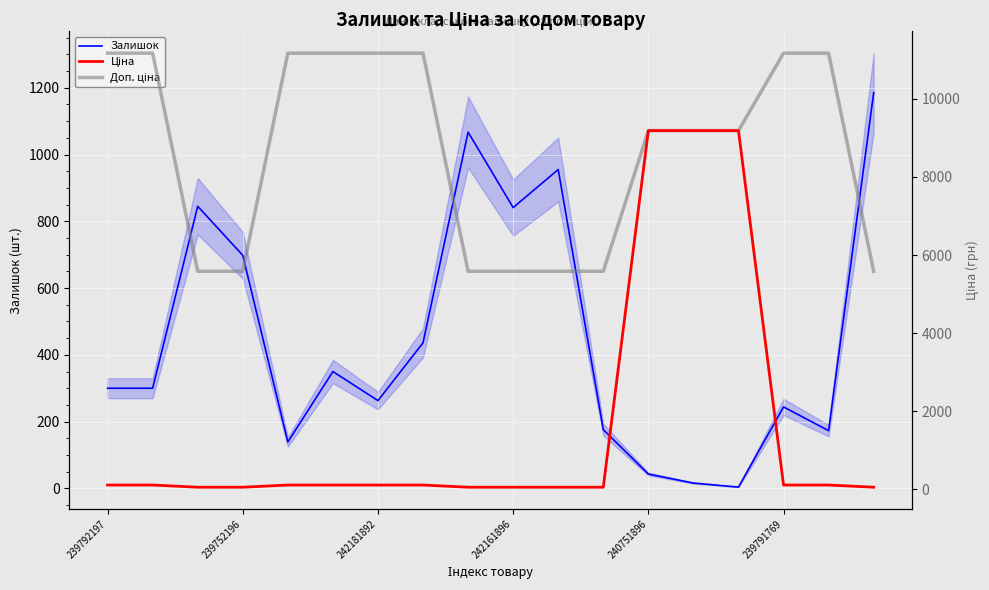

What is the approximate value of Доп. ціна at 7?

11169.0